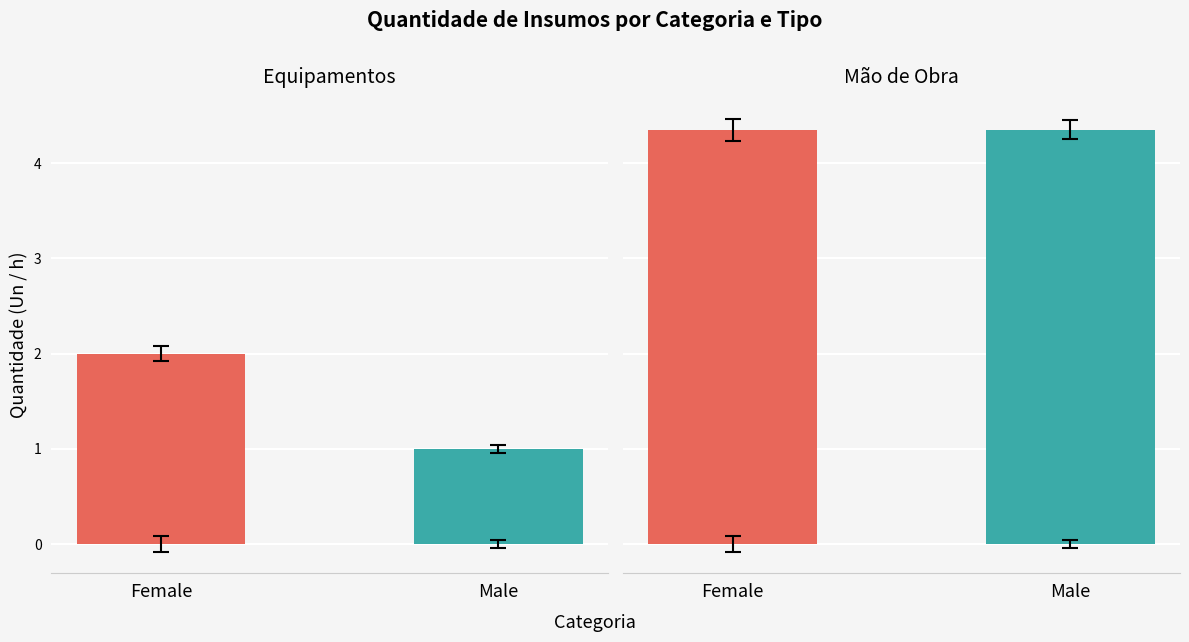

What is the greatest value displayed?

4.3